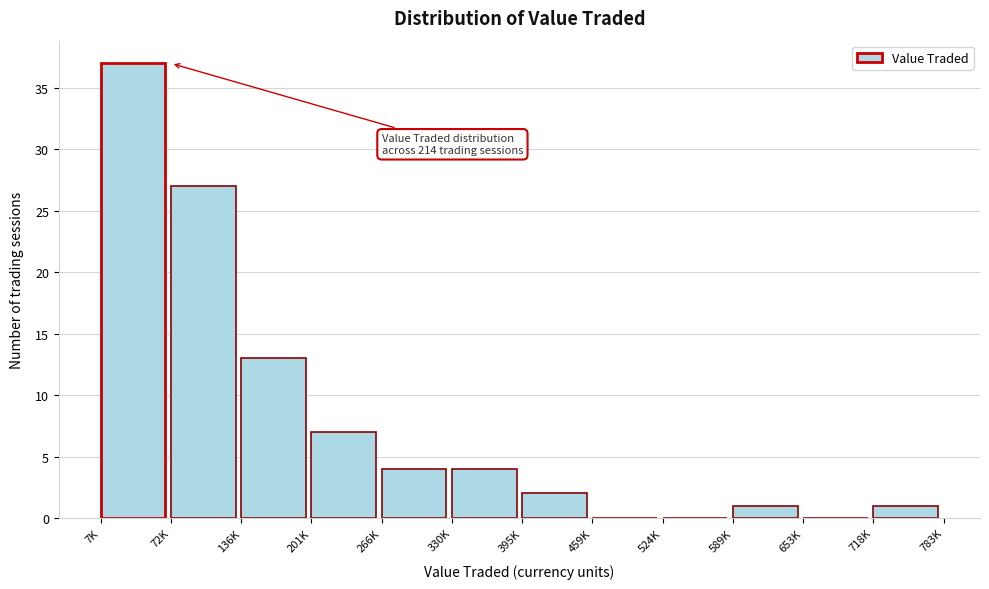

Reading right to left, transcribe all the data shown in this chart.

718K=1	653K=0	589K=1	524K=0	459K=0	395K=2	330K=4	266K=4	201K=7	136K=13	72K=27	7K=37